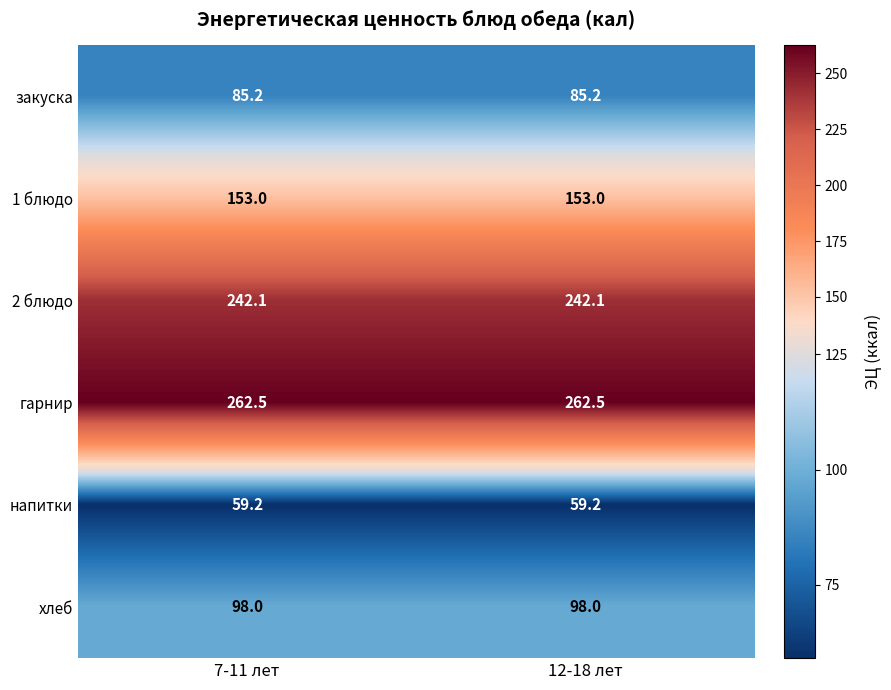

What is the spread (max minus min) of values at 7-11 лет?

203.3